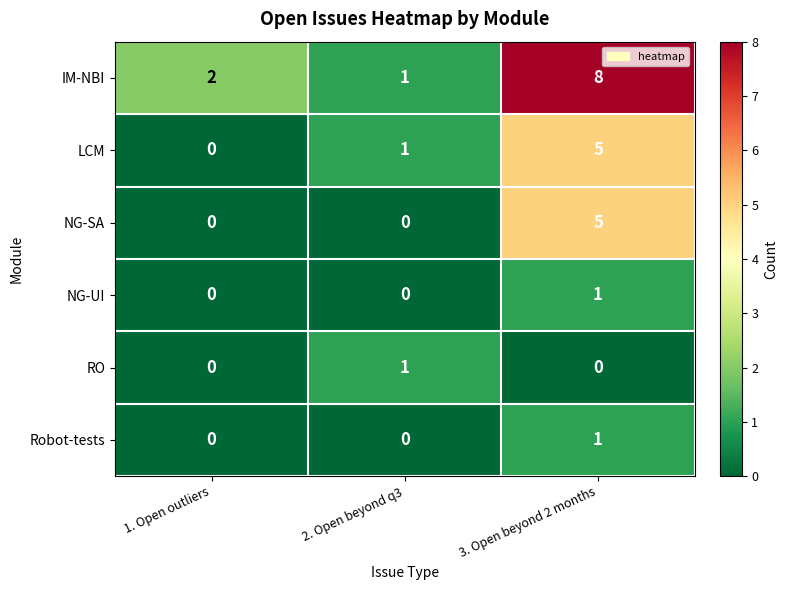

What is the sum of all LCM values?

6